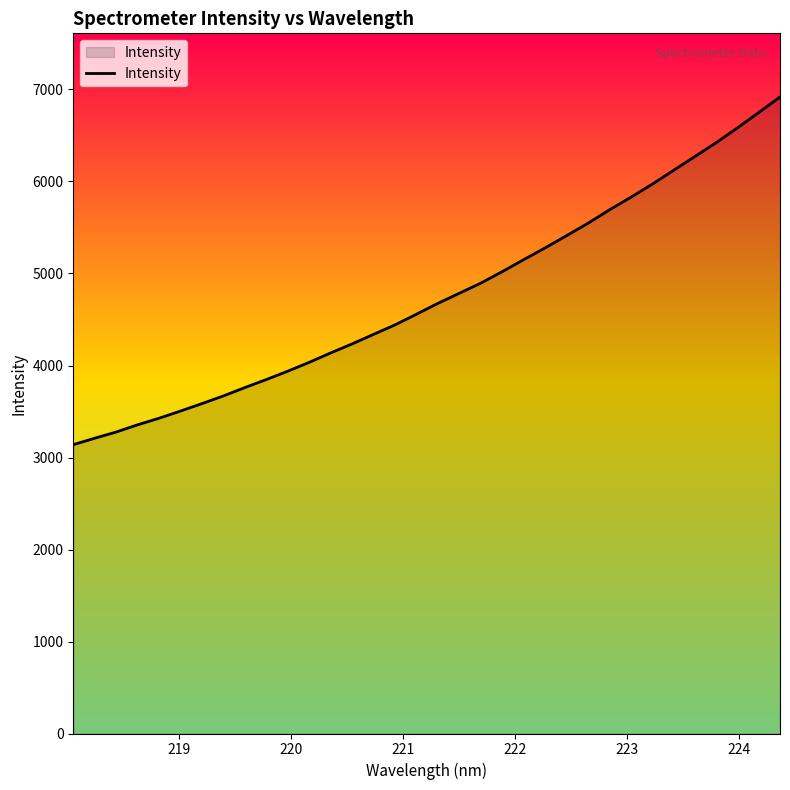

What is the difference between the maximum and minimum values?

3779.1